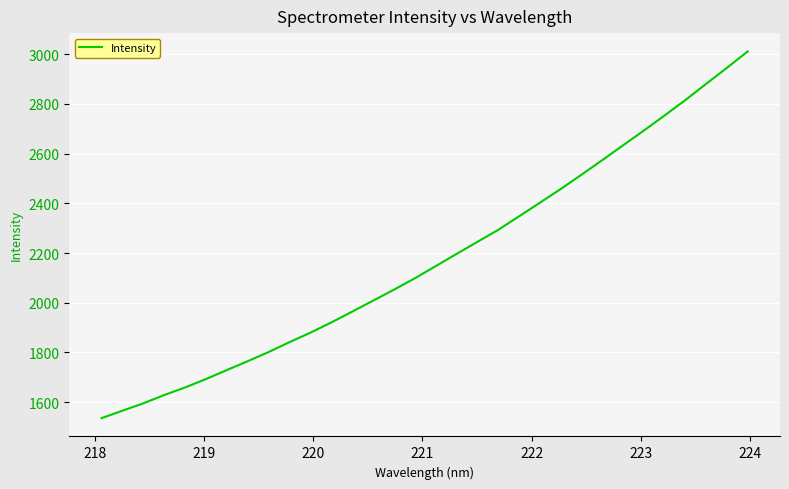

What is the difference between the maximum and minimum values?

1476.1